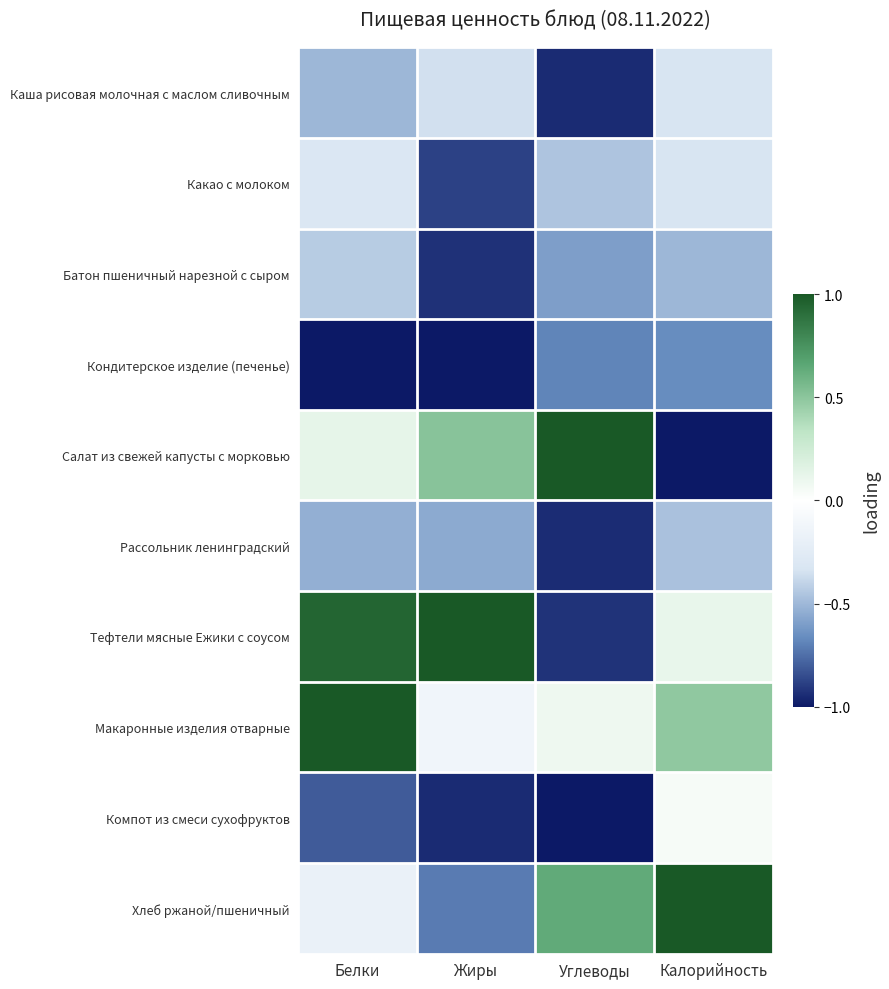

Which has a higher value, Белки or Жиры?

Жиры